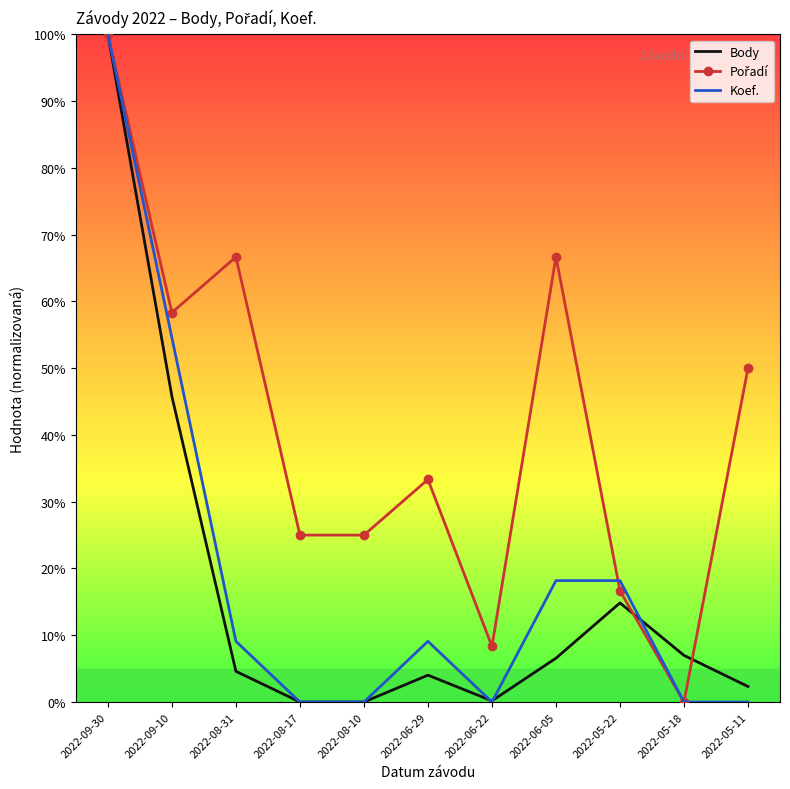

At which category is the sum across all series the highest?

2022-09-30